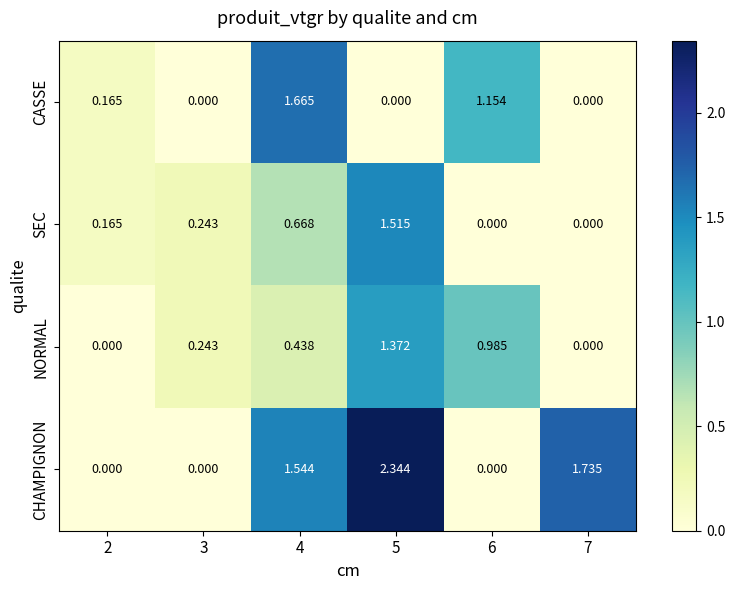

Which series changed the most between 2 and 5?

CHAMPIGNON